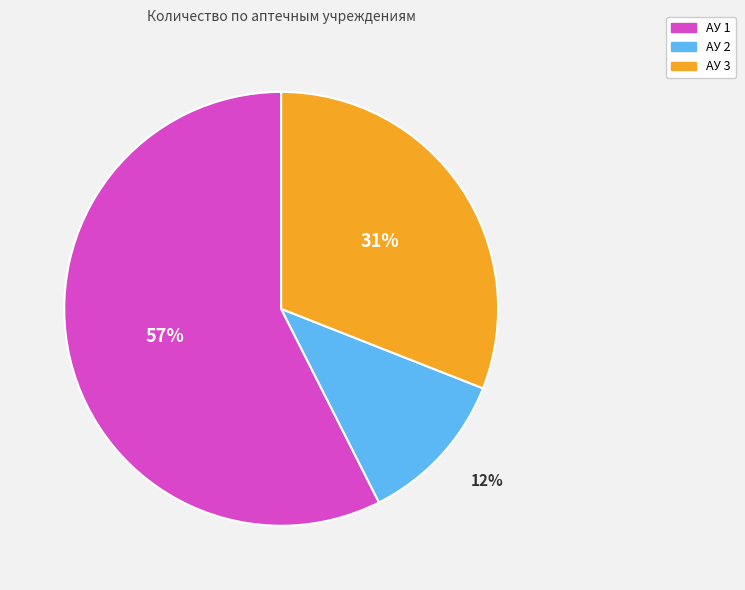

What is the ratio of the value at АУ 2 to the value at АУ 3?

0.4